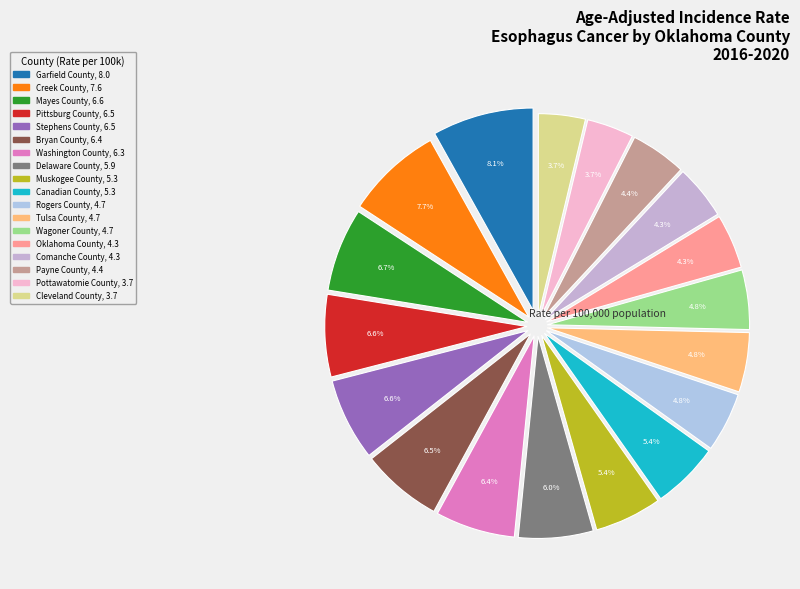

Count the number of slices in the pie.

18